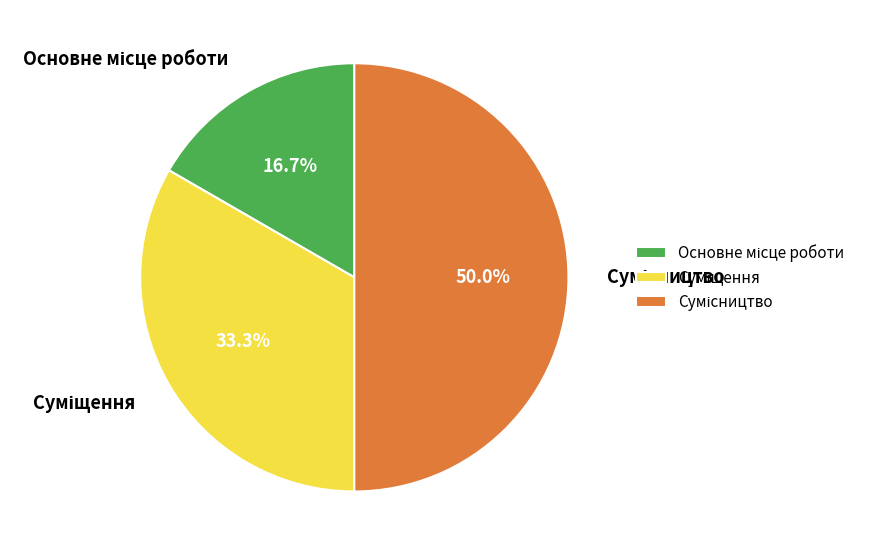

True or false: Основне місце роботи accounts for 25% of the total.

False